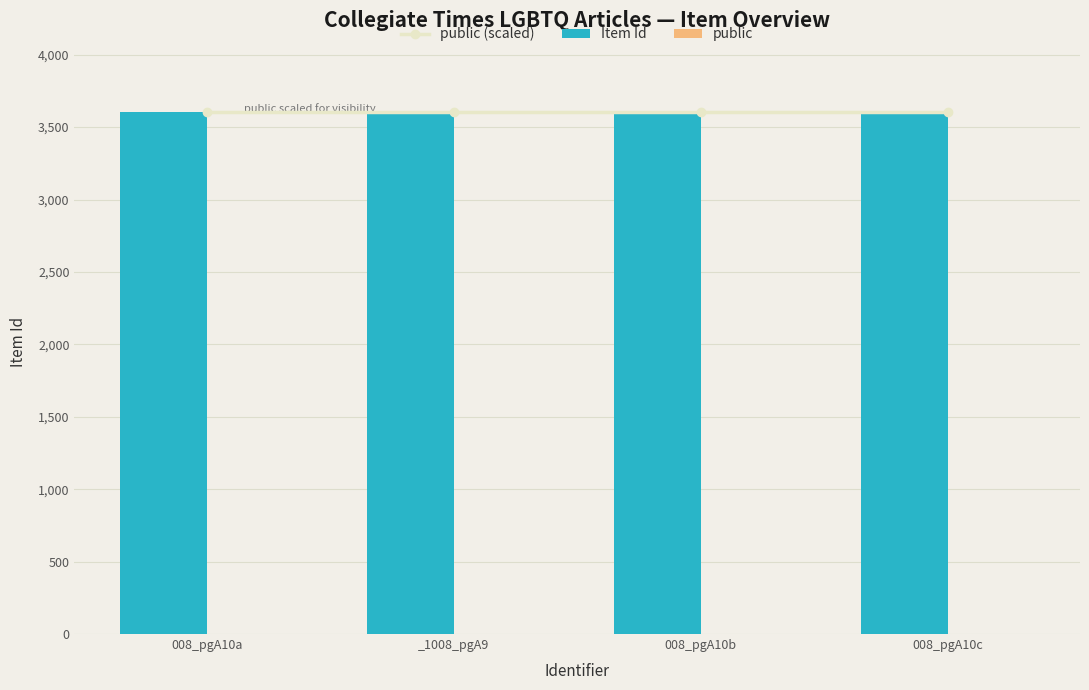

How many data points in Item Id are above 3604?

1